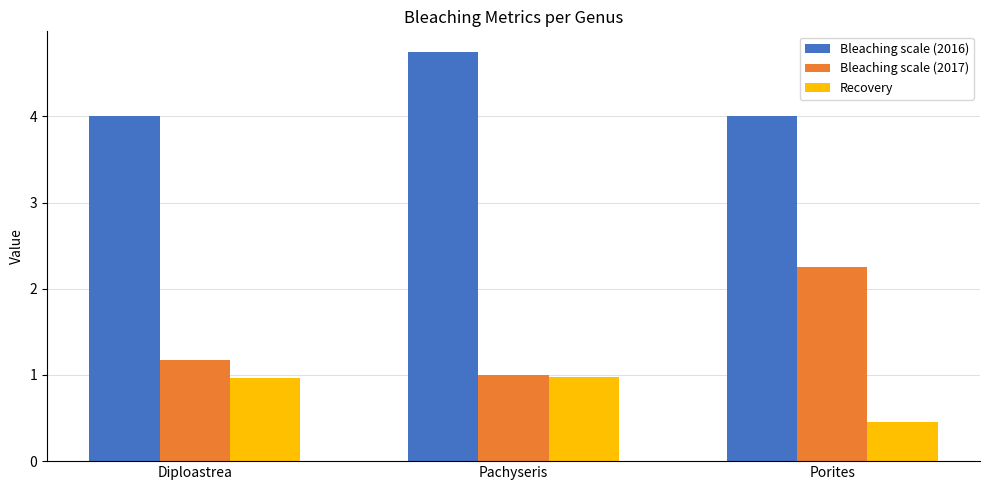

Does the chart contain stacked bars?

No